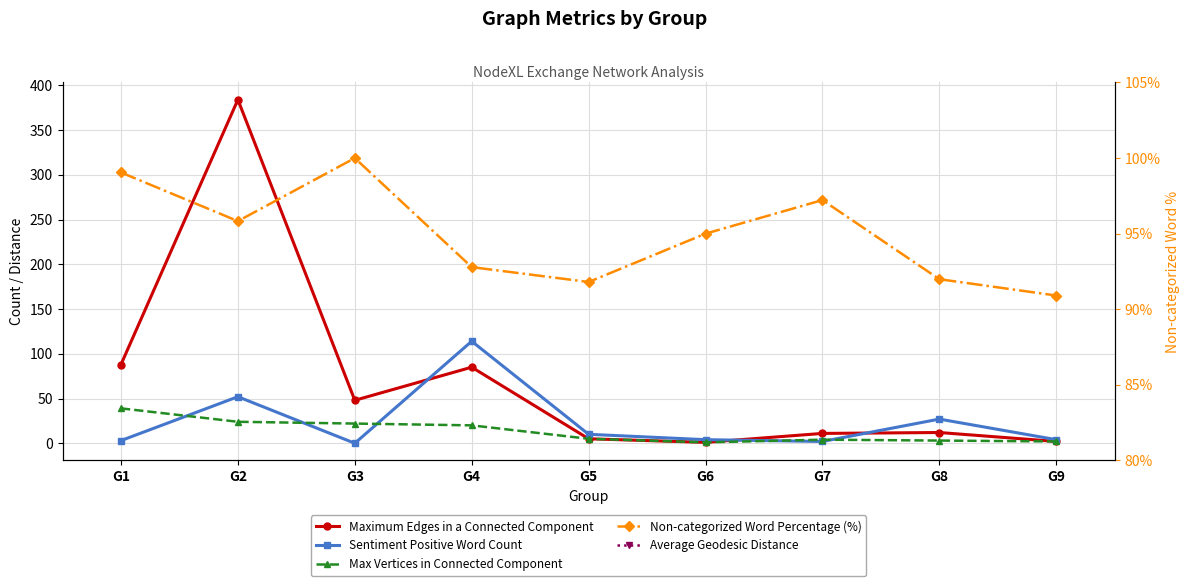

What is the sum of the Non-categorized Word Percentage (%) values at G6 and G1?

194.0